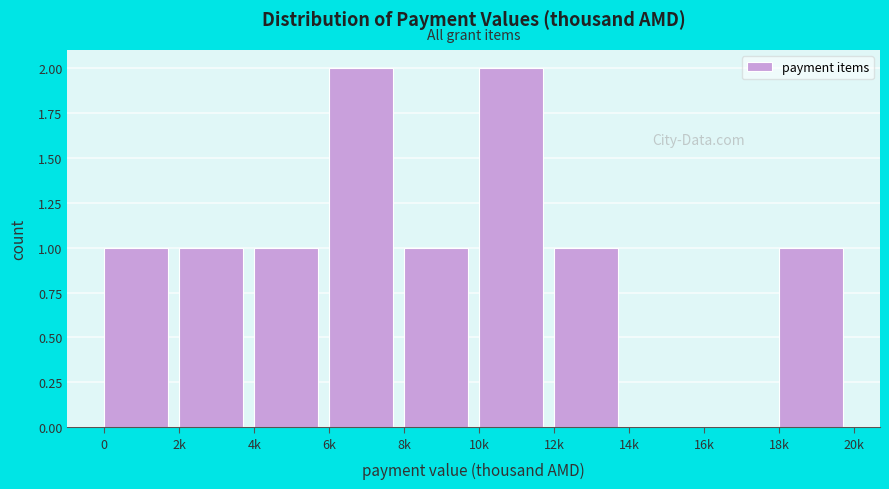

Approximately how many times larger is the value at 10k compared to 6k?

1.0